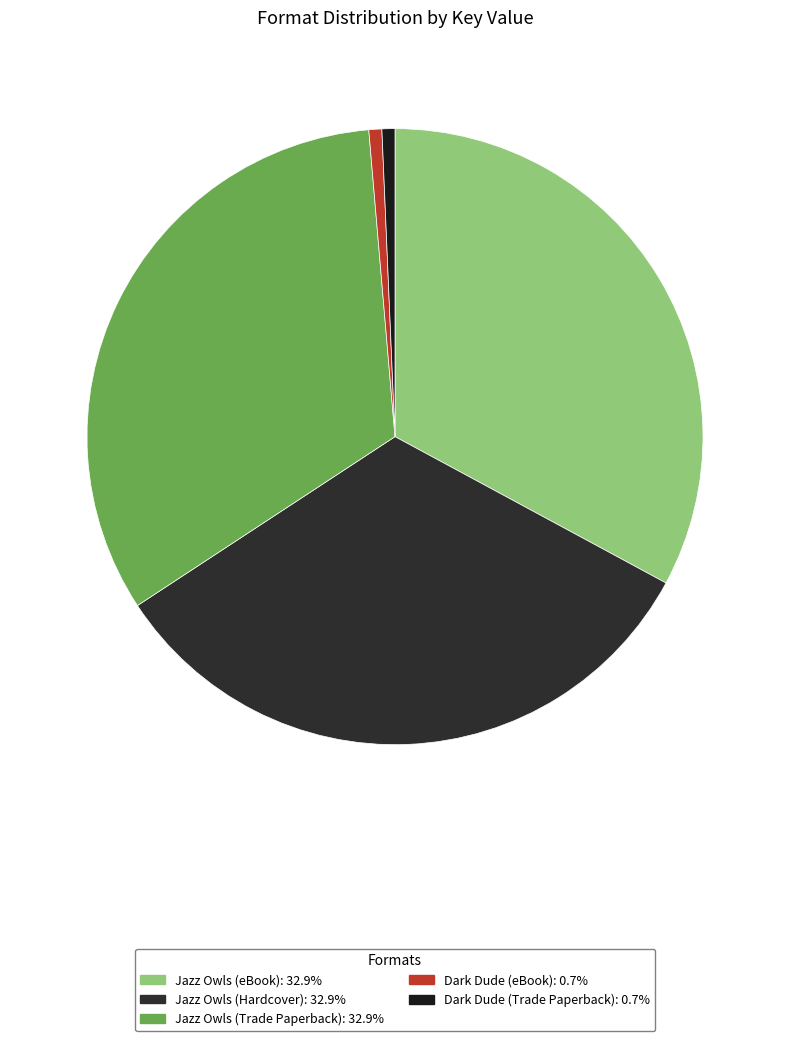

To the nearest percent, what is the combined percentage of Dark Dude (eBook) and Jazz Owls (eBook)?

34%